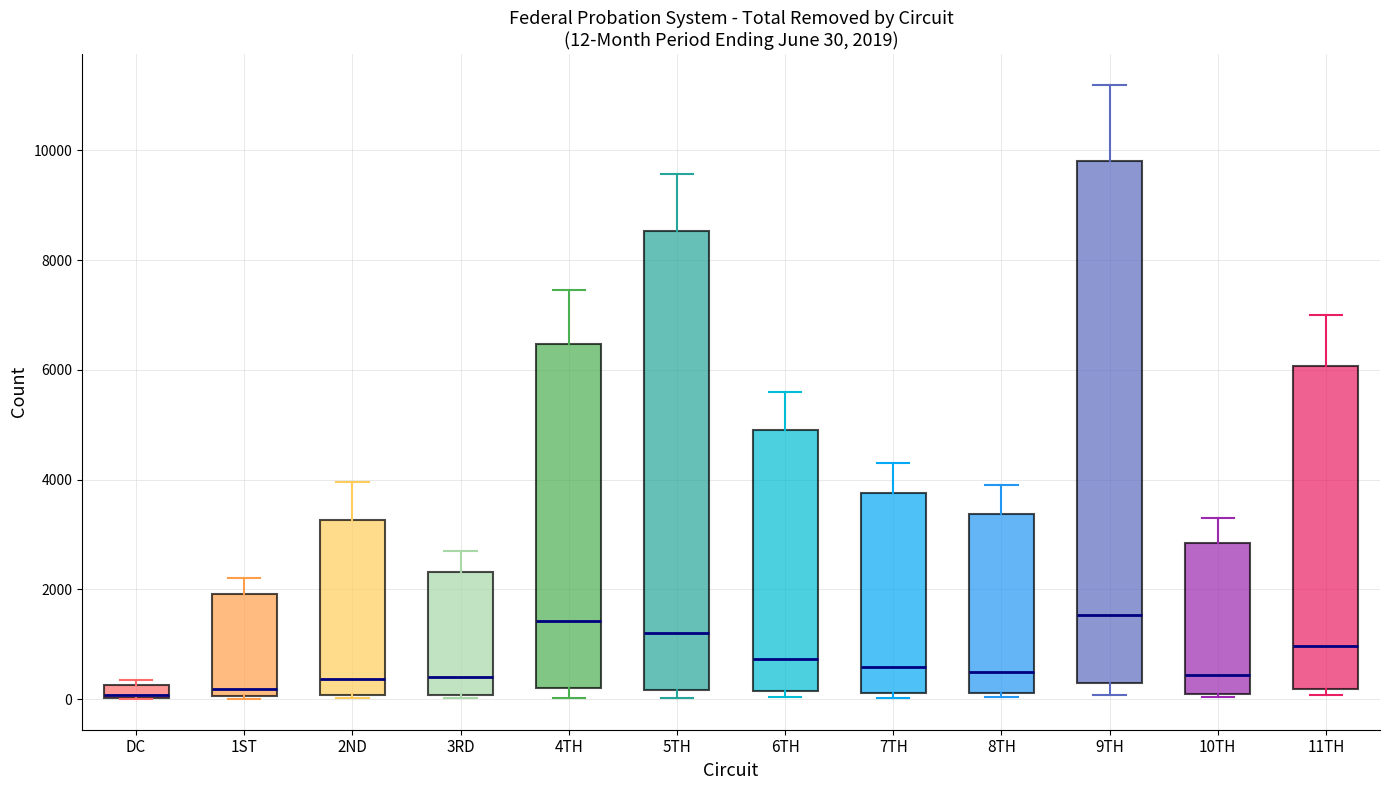

Comparing the boxes themselves (not the whiskers), which one is the tallest?

9TH